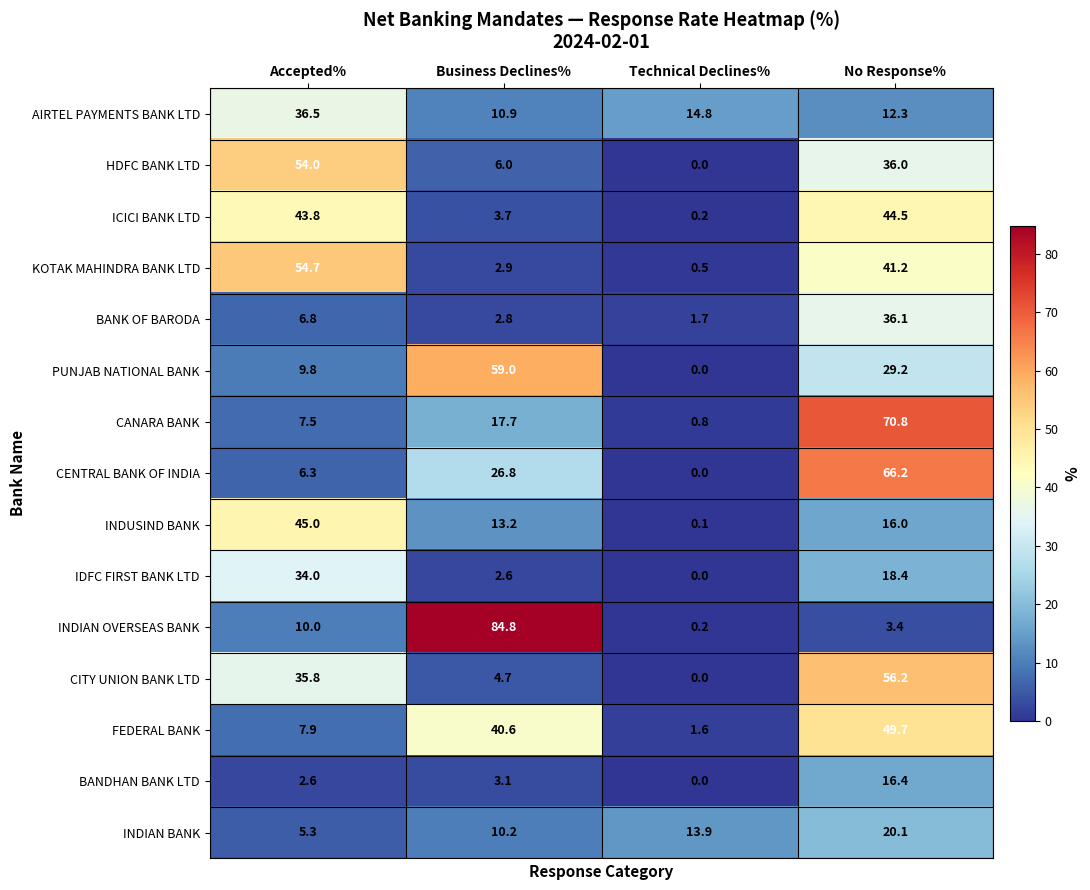

Rank the series at No Response% from lowest to highest value.

INDIAN OVERSEAS BANK, AIRTEL PAYMENTS BANK LTD, INDUSIND BANK, BANDHAN BANK LTD, IDFC FIRST BANK LTD, INDIAN BANK, PUNJAB NATIONAL BANK, HDFC BANK LTD, BANK OF BARODA, KOTAK MAHINDRA BANK LTD, ICICI BANK LTD, FEDERAL BANK, CITY UNION BANK LTD, CENTRAL BANK OF INDIA, CANARA BANK